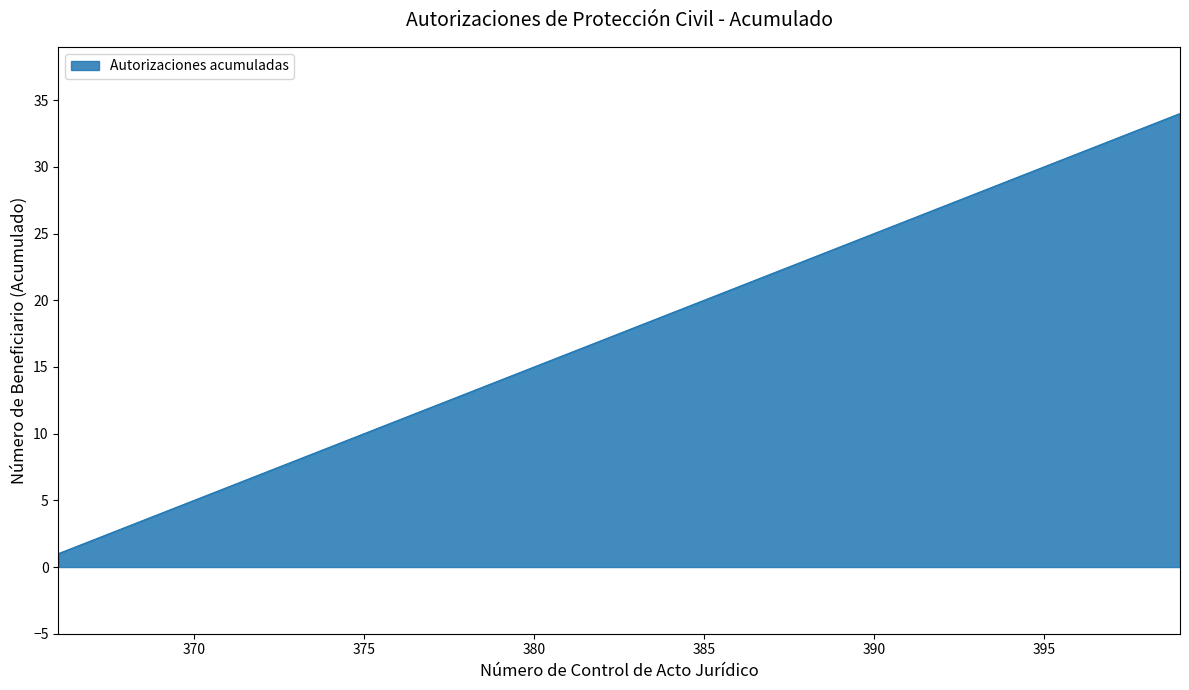

What is the difference between the maximum and minimum values?

33